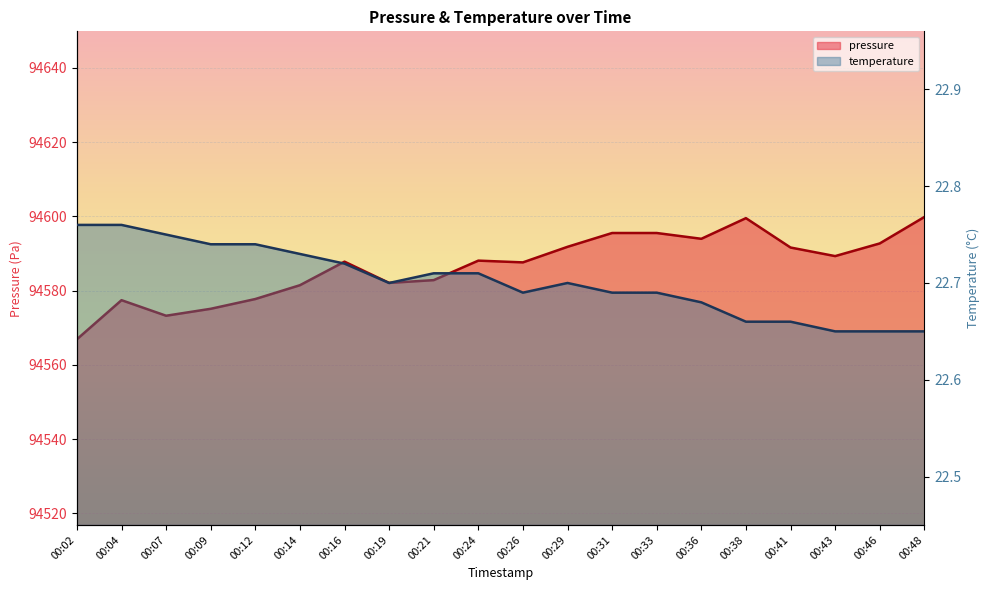

What are all the series names shown in the legend?

pressure, temperature